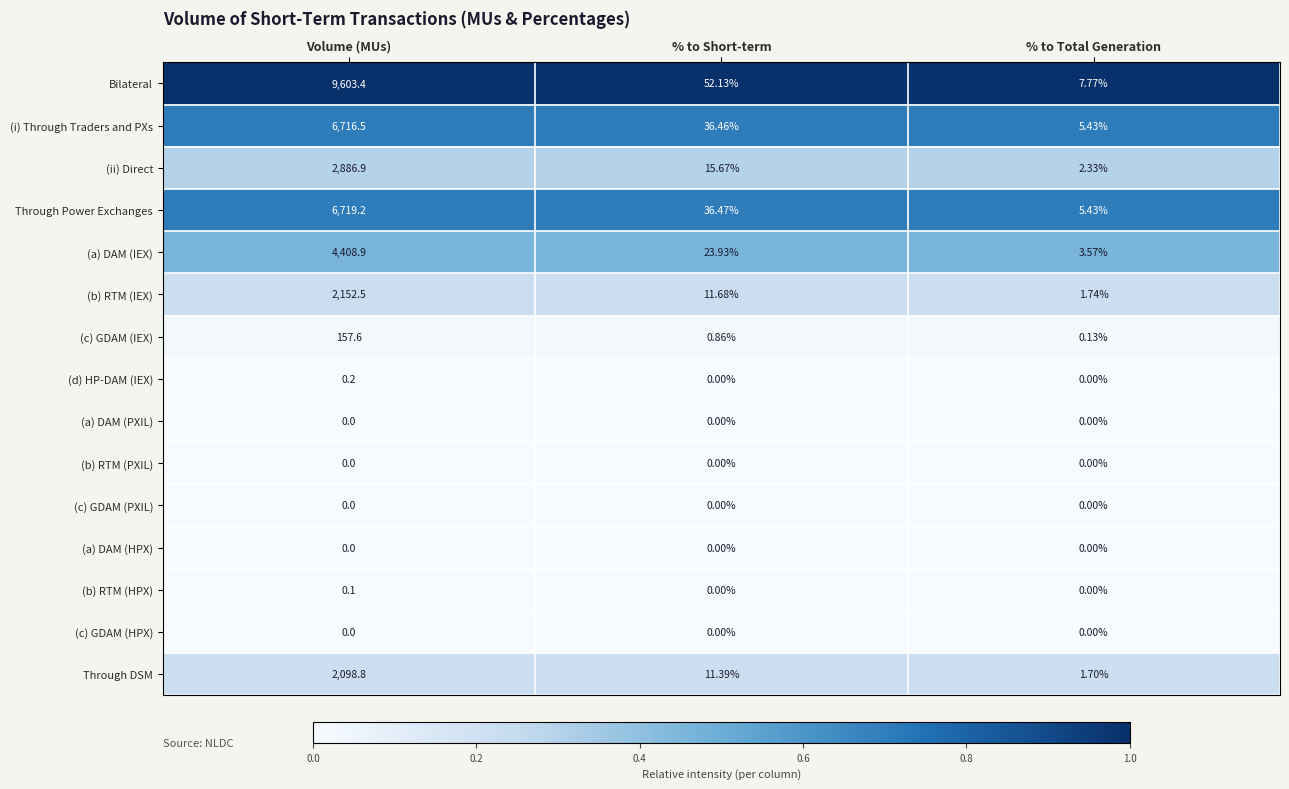

How many categories are shown in the chart?

3